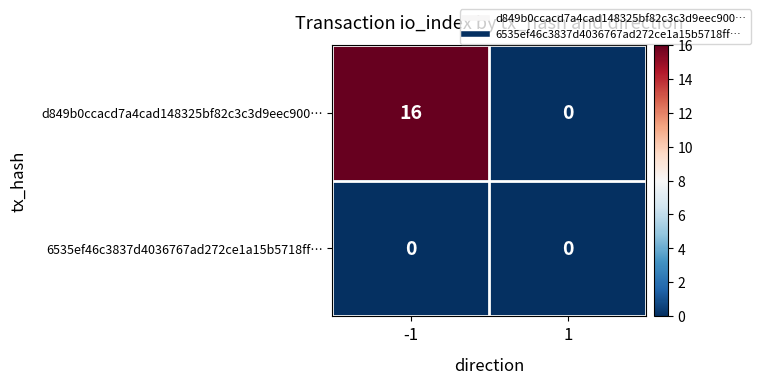

List the series in order of their peak value, highest first.

d849b0ccacd7a4cad148325bf82c3c3d9eec900…, 6535ef46c3837d4036767ad272ce1a15b5718ff…